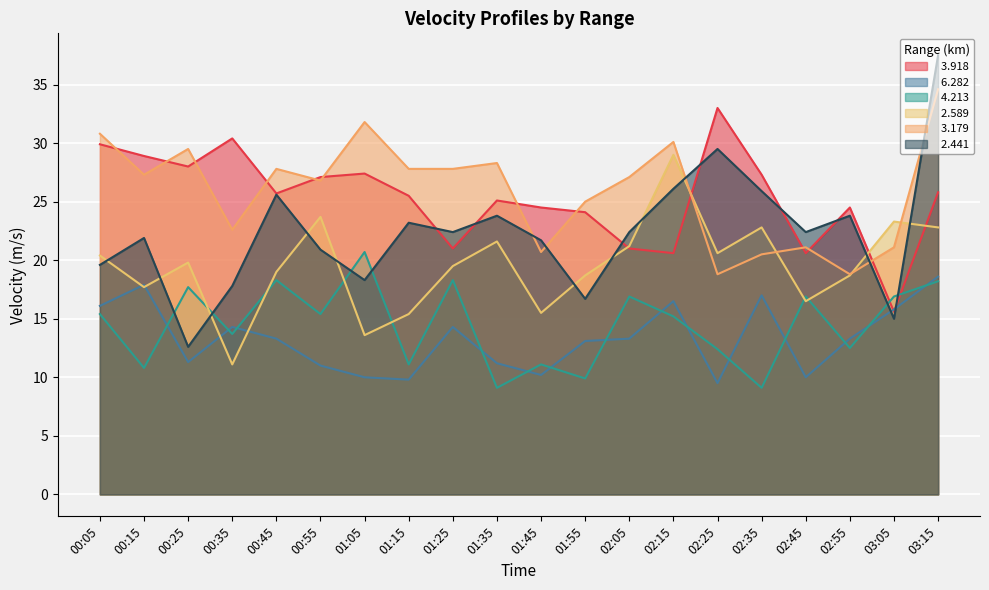

How many lines are shown in the chart?

6